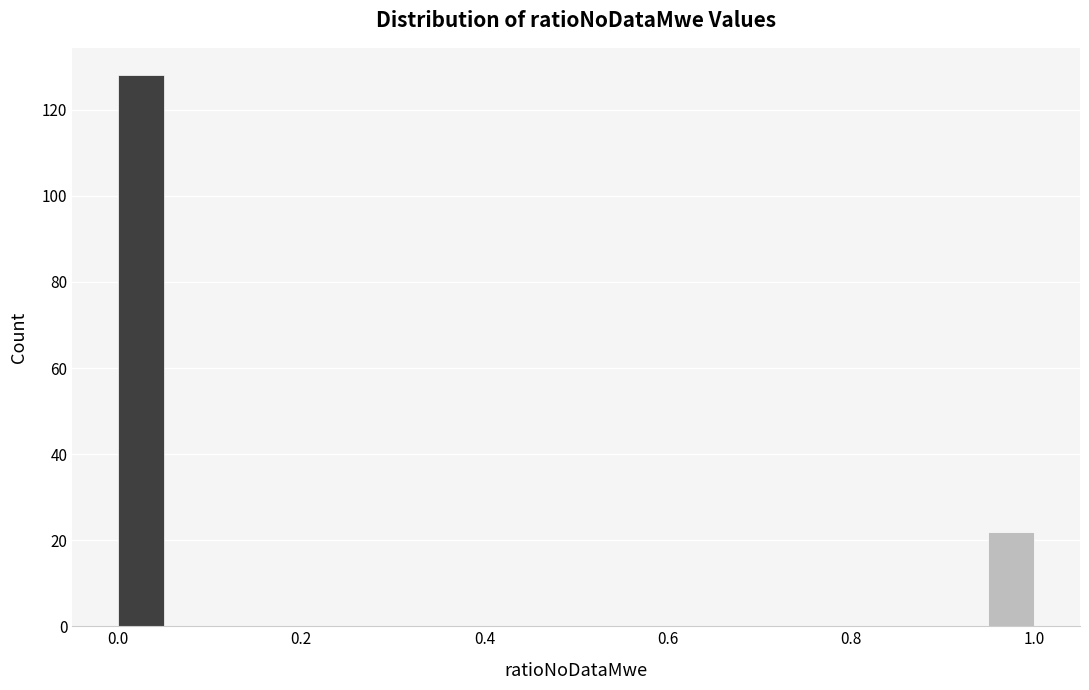

Around what value on the x-axis is the tallest bar? Give the approximate position of its centre, as read against the axis.

0.02